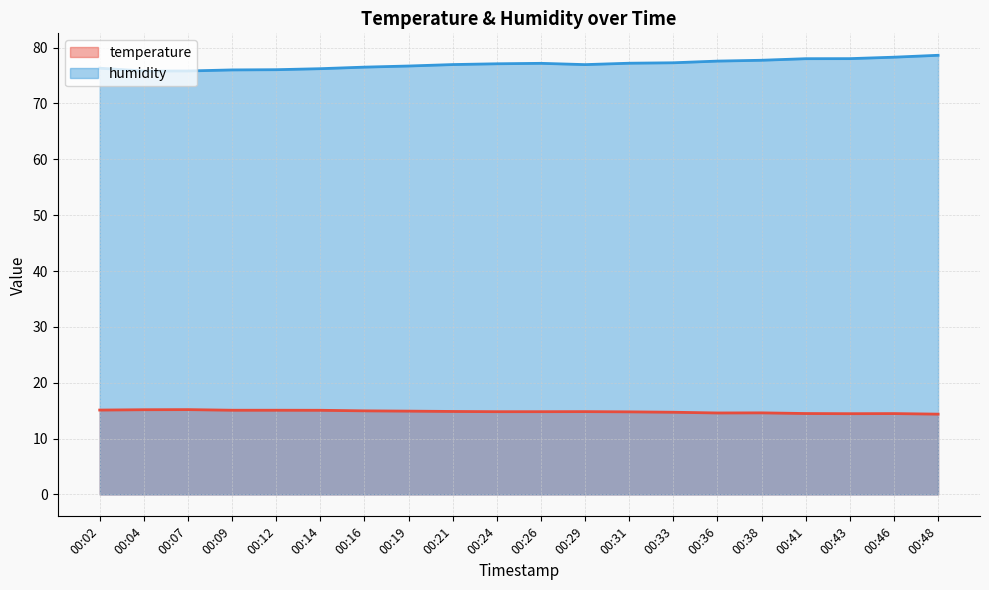

What are all the series names shown in the legend?

temperature, humidity